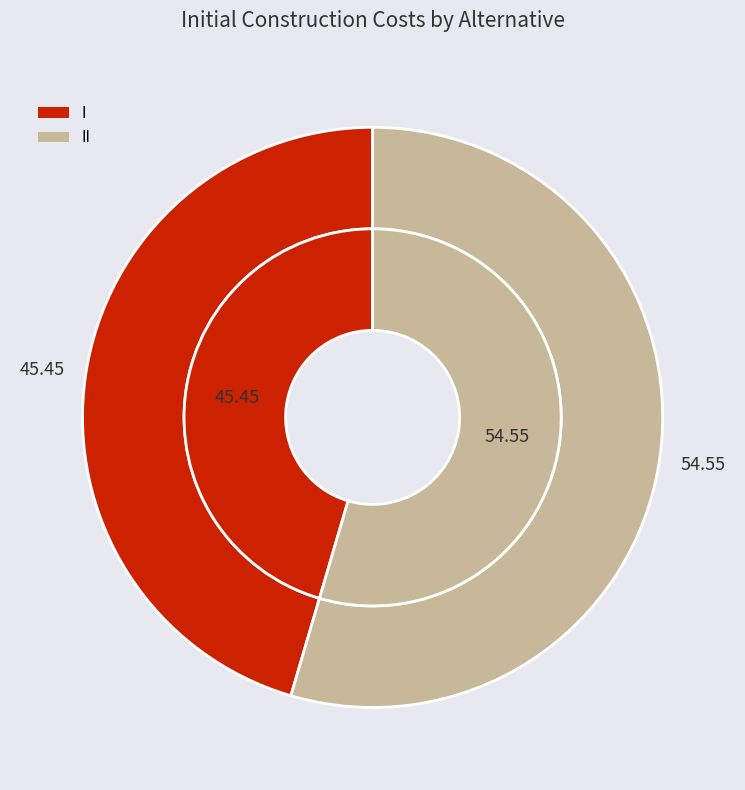

Combined, what portion of the pie is II and I?

100.0%